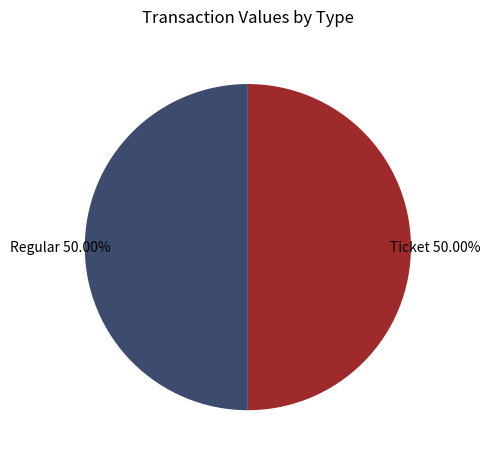

How many segments does this pie chart have?

2